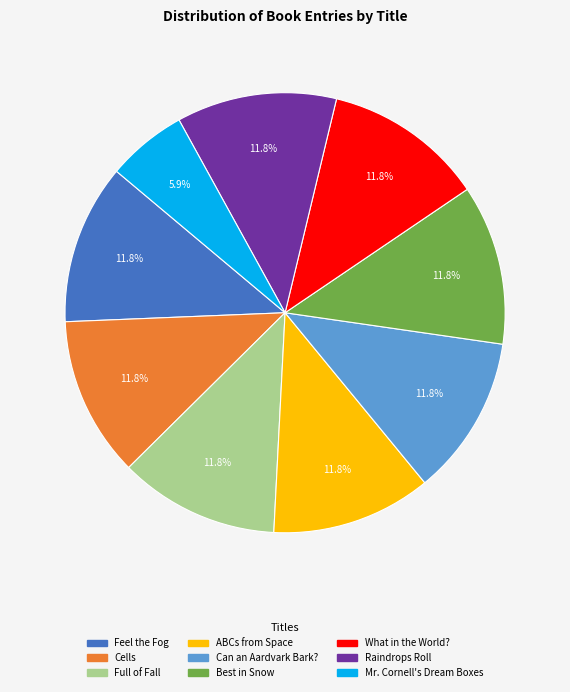

What percentage is the Best in Snow slice, to the nearest percent?

12%